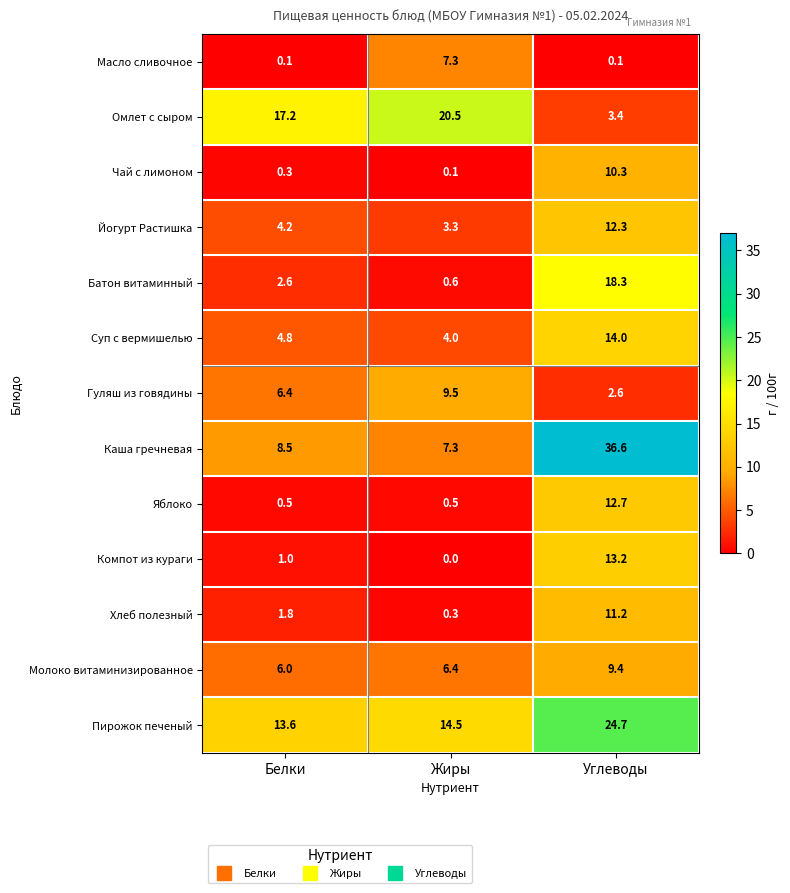

The Гуляш из говядины series shows 0.8 at Углеводы. True or false?

False